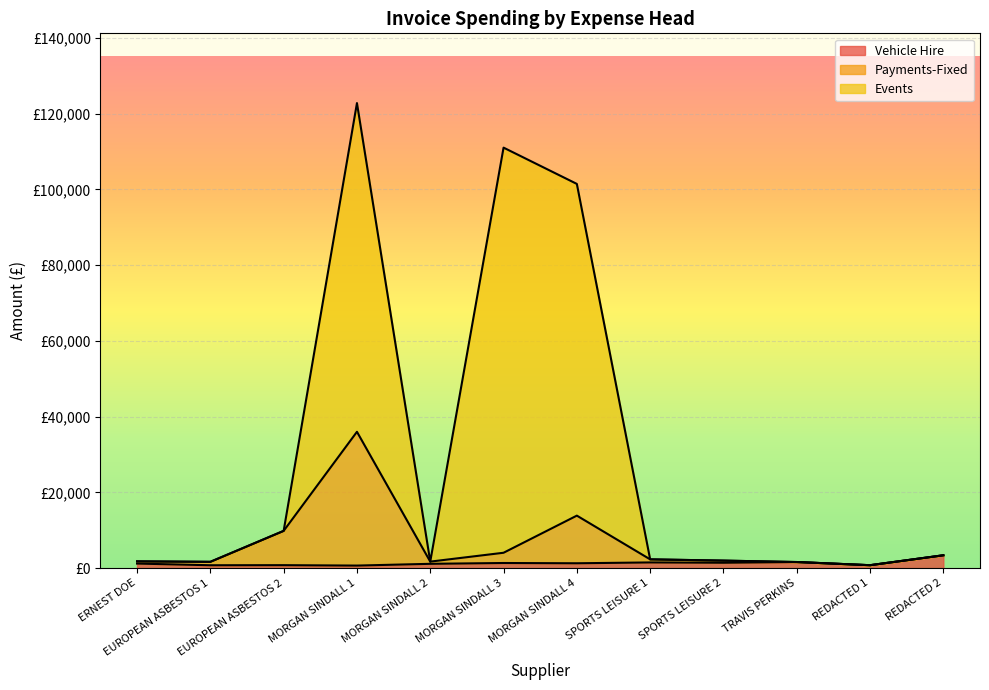

How many interior local valleys does the Events series have?

3